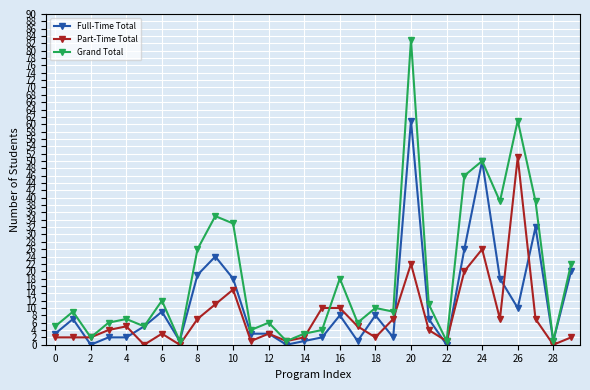

Rank the series by their average value, from lowest to highest.

Part-Time Total, Full-Time Total, Grand Total